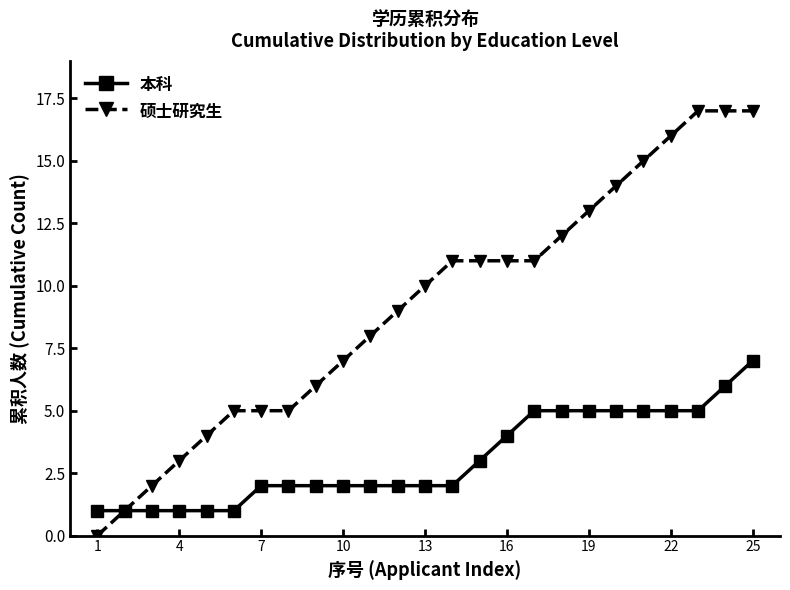

Which series has the largest total across all categories?

硕士研究生